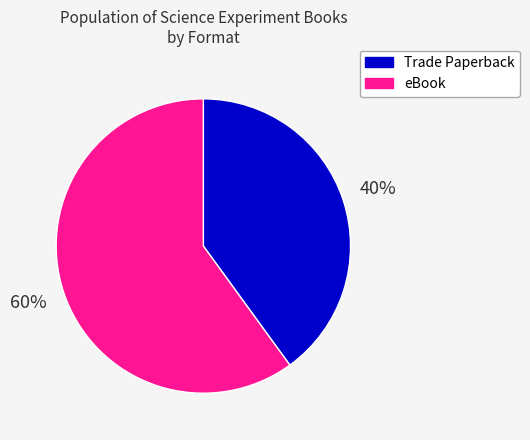

How many segments does this pie chart have?

2